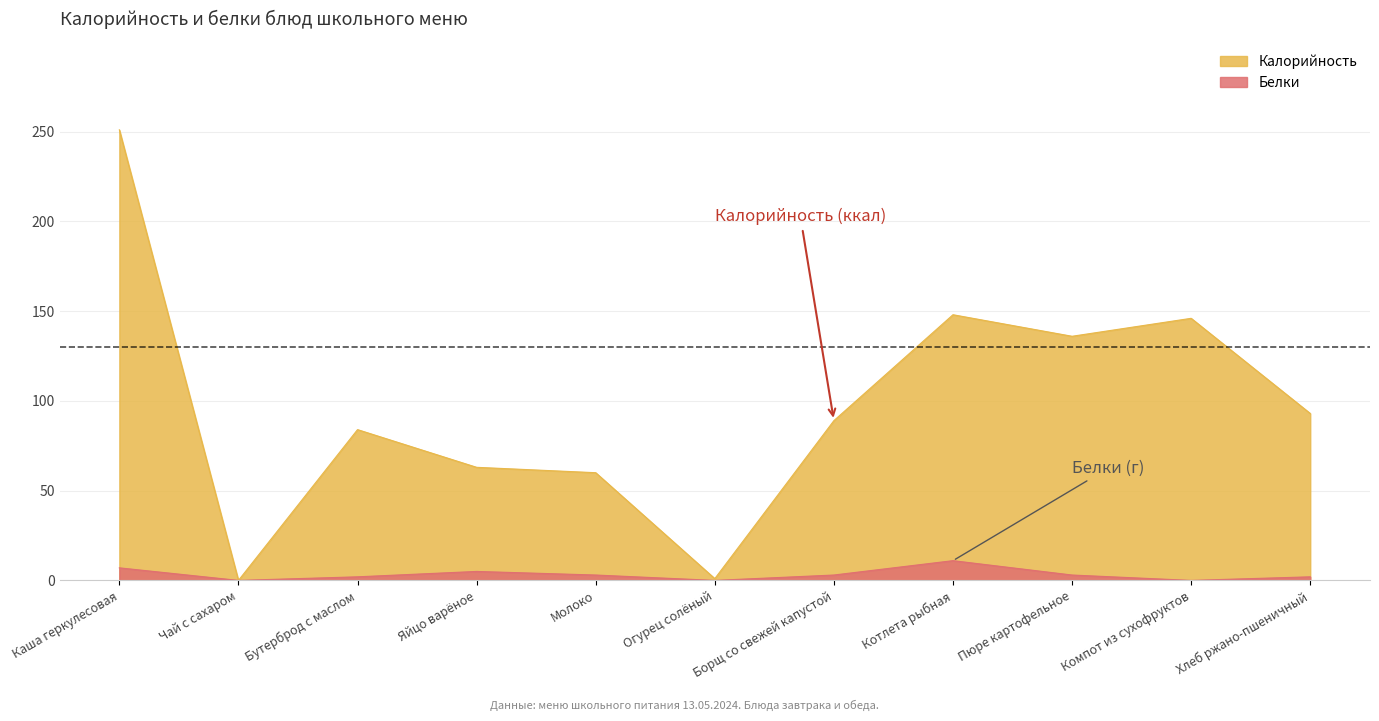

Read the Белки value at Каша геркулесовая.

7